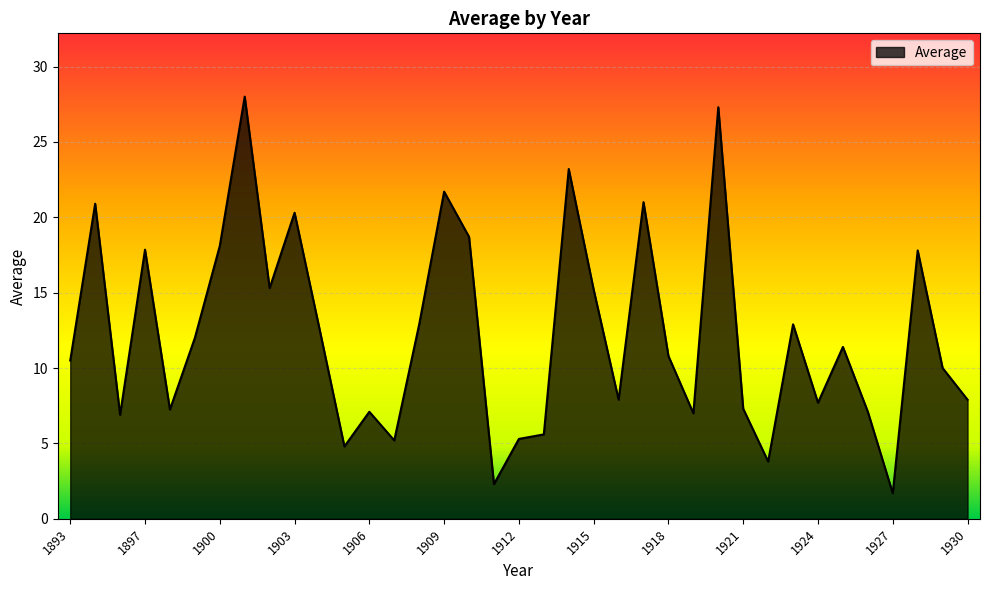

What is the greatest value displayed?

28.0